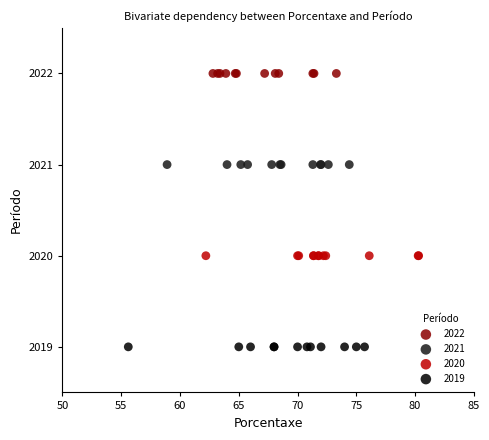

Which series reaches the maximum Y coordinate?

2022